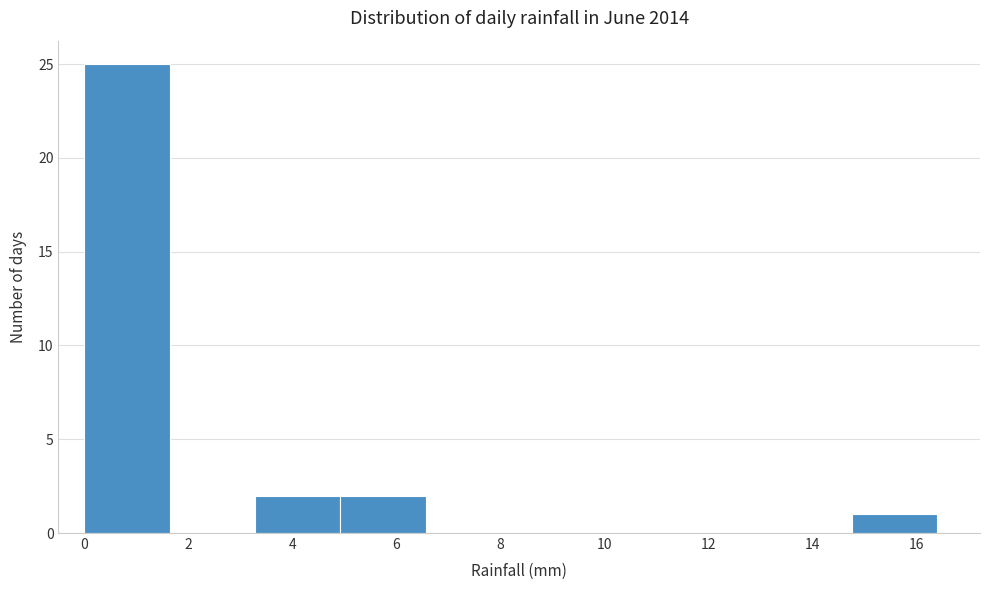

How tall is the bar that spans 3.28 to 4.92 on the x-axis? Neither the bar edges nor the heights are printed on the chart, so give them approximately, as read against the axes.

2